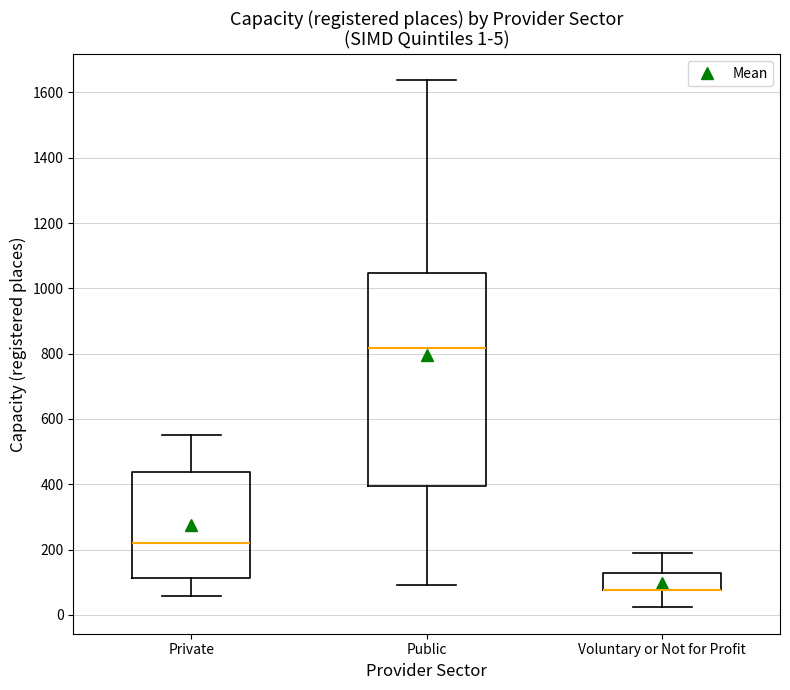

Comparing the boxes themselves (not the whiskers), which one is the tallest?

Public